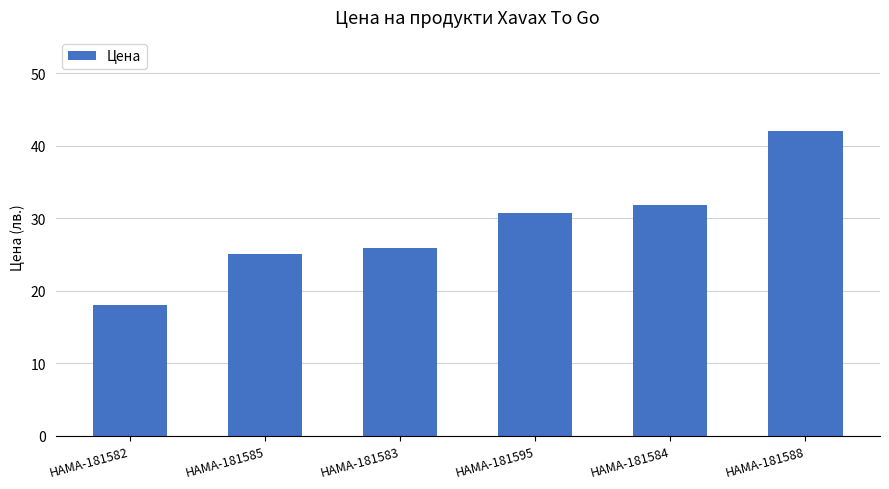

Rank the categories by value from highest to lowest.

HAMA-181588, HAMA-181584, HAMA-181595, HAMA-181583, HAMA-181585, HAMA-181582